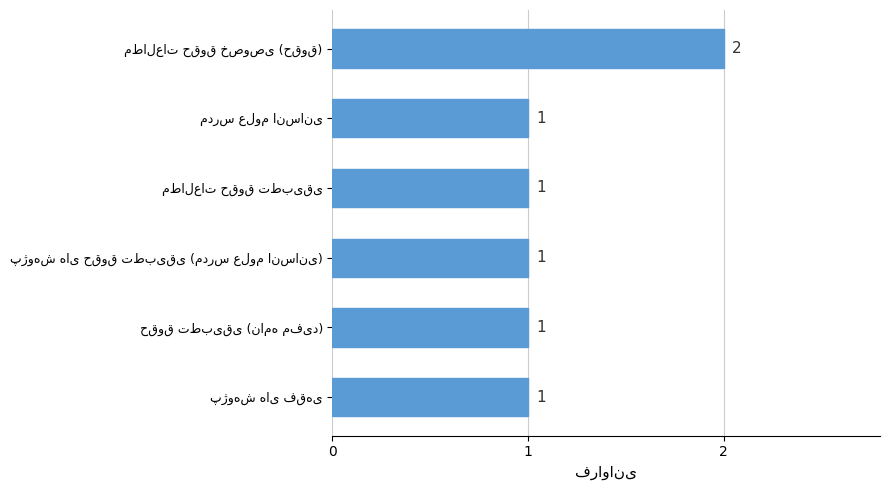

What is the average value?

1